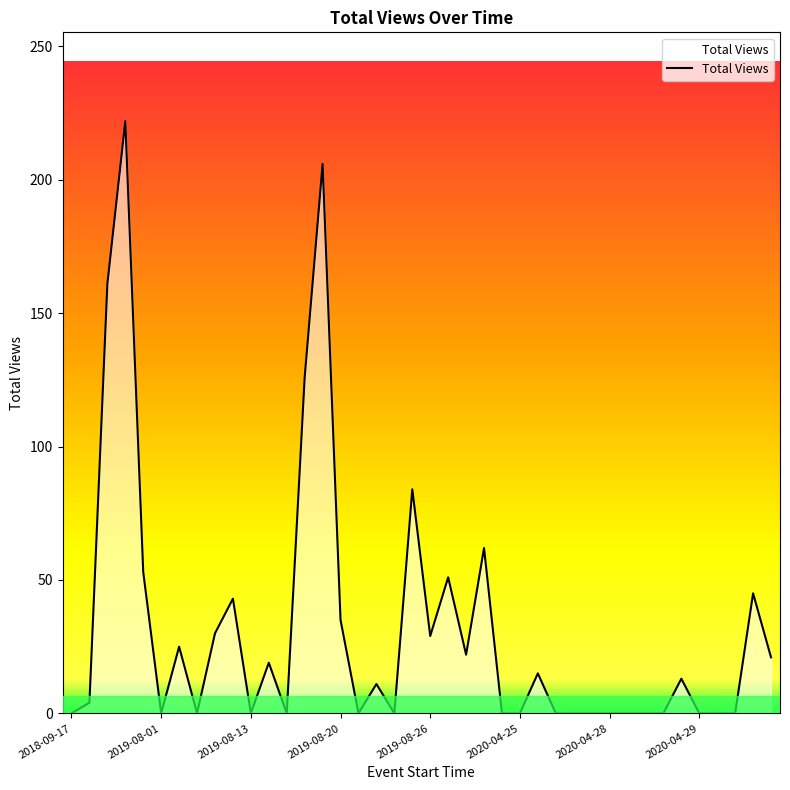

What is the maximum value shown in the chart?

222